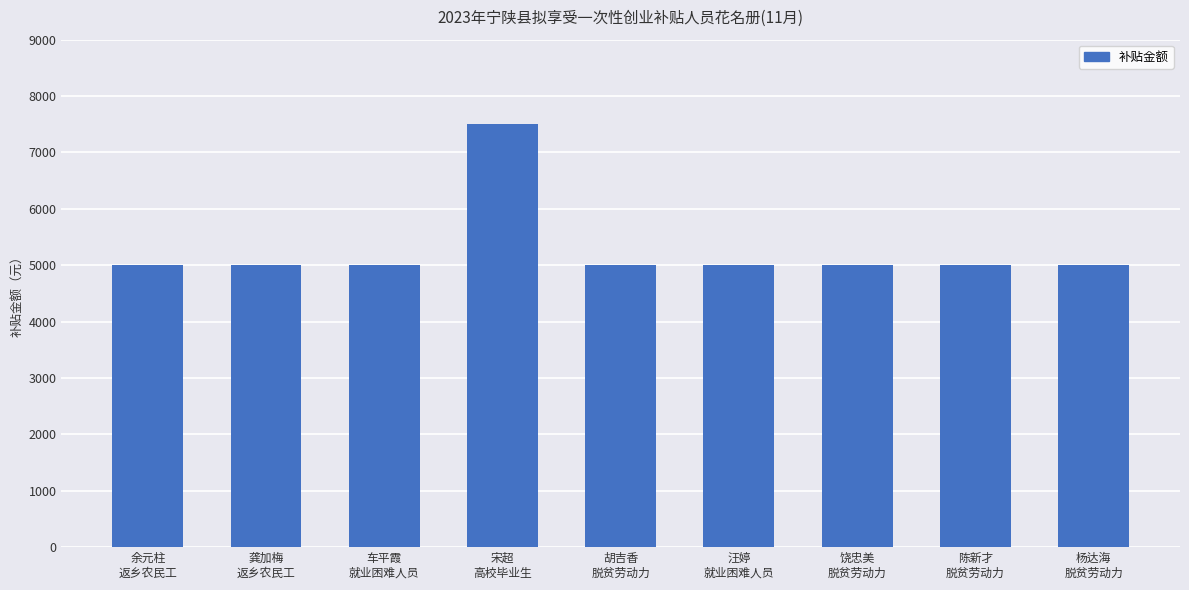

The chart shows a value of 1505 at 胡吉香
脱贫劳动力. True or false?

False